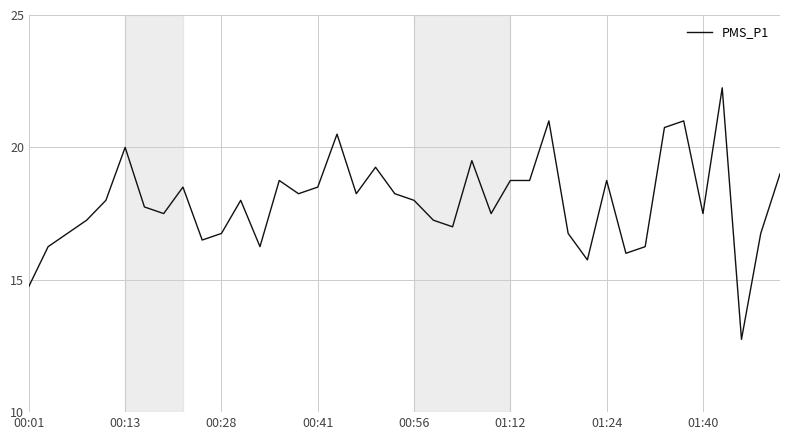

What is the minimum value shown in the chart?

12.8